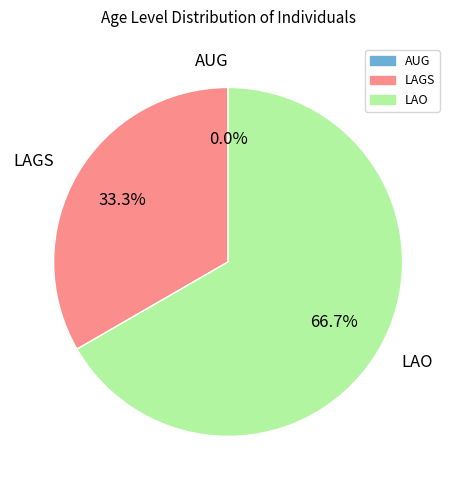

Rank the categories by value from highest to lowest.

LAO, LAGS, AUG